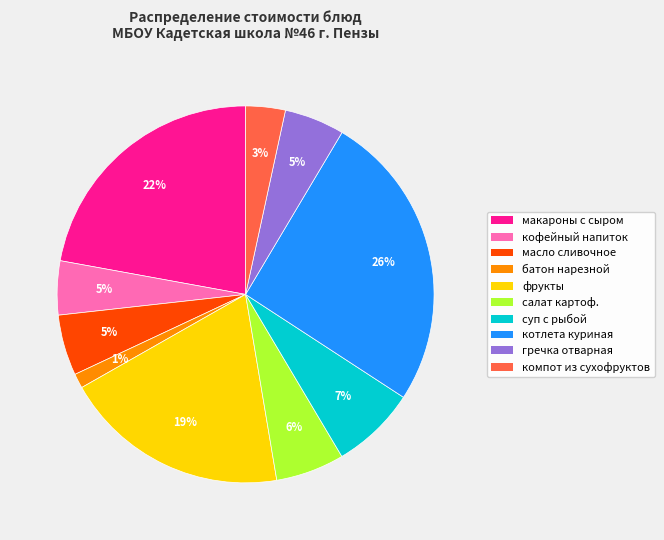

Is there a majority slice in this chart?

No